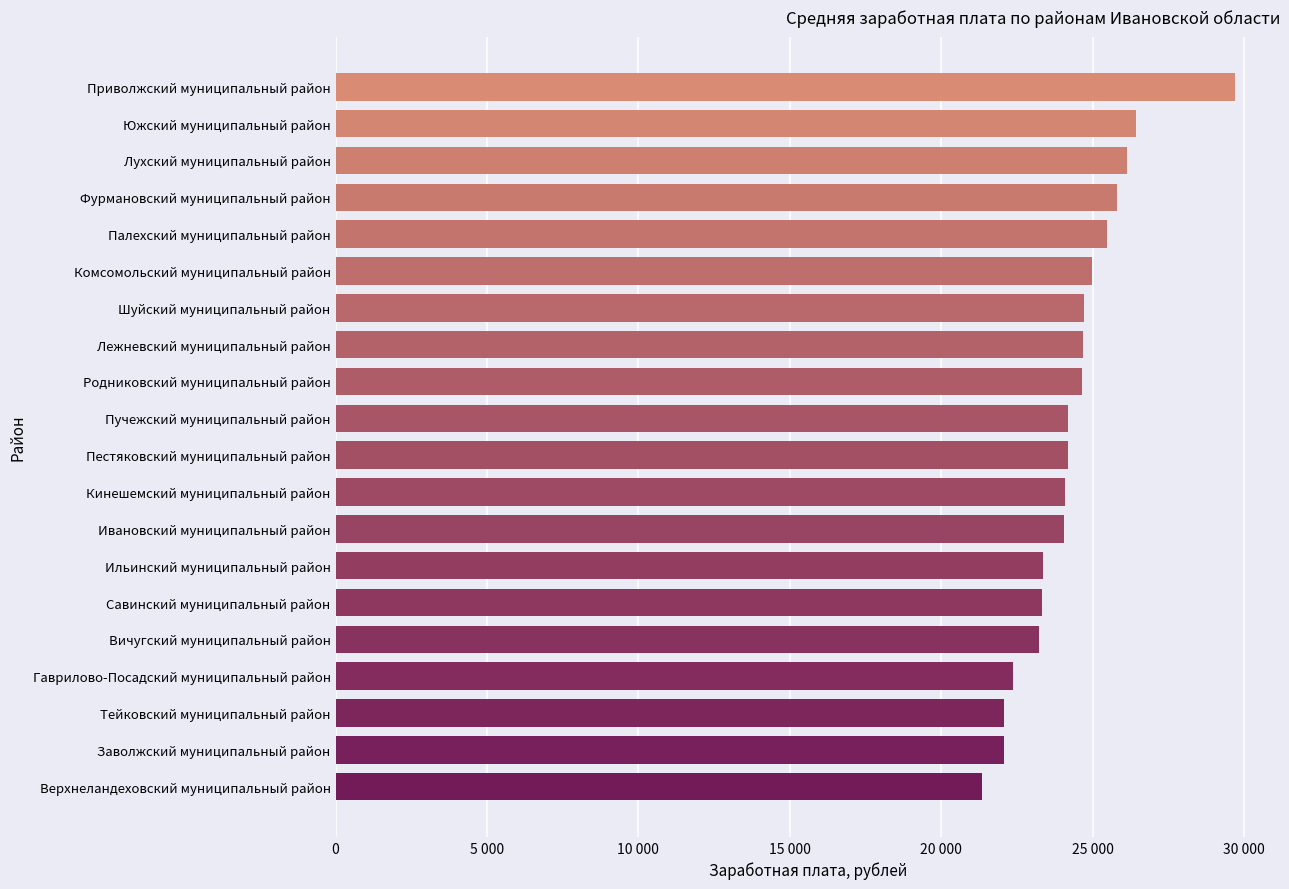

Does the chart contain any negative values?

No